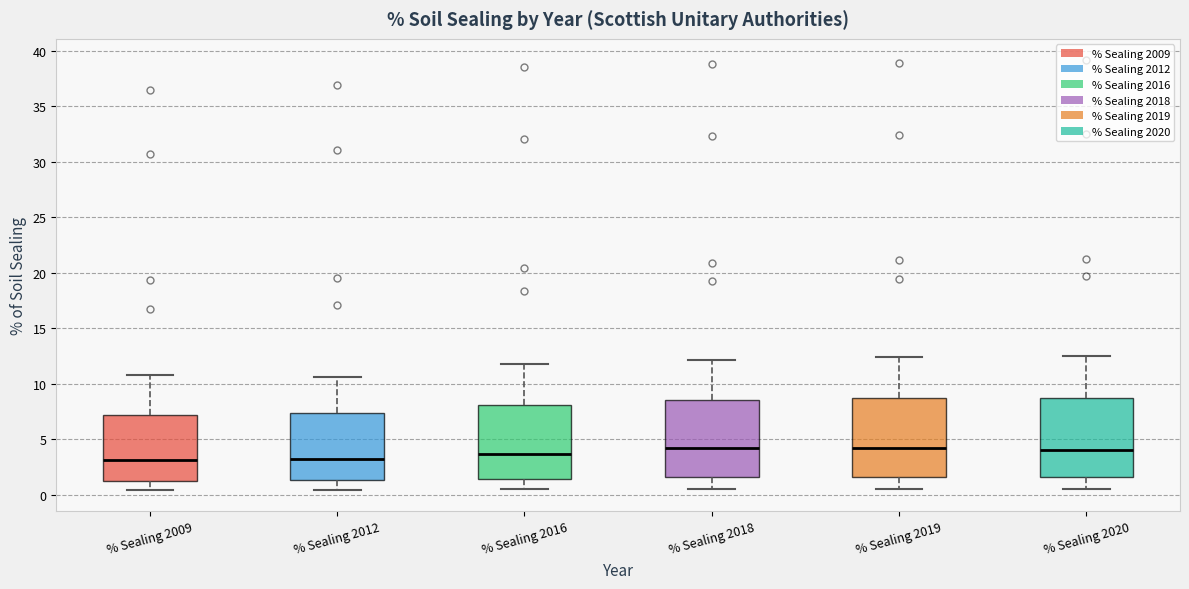

Where is the lower edge of the box for % Sealing 2020 on the y-axis? The values are not printed on the chart, so give them approximately, as read against the axis.

1.5